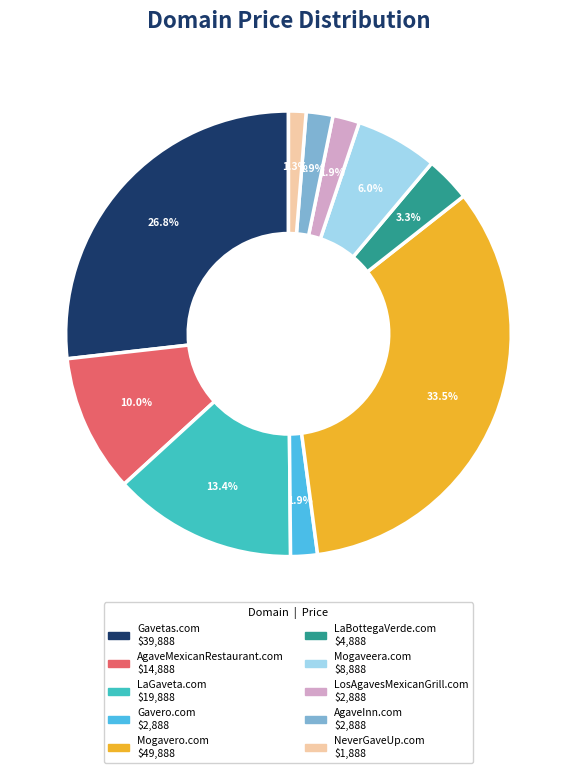

To the nearest percent, what percentage of the pie is LaBottegaVerde.com?

3%